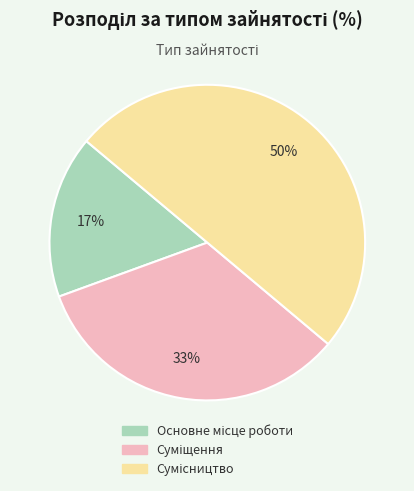

To the nearest percent, what is the difference between the largest and smallest slice percentages?

33%